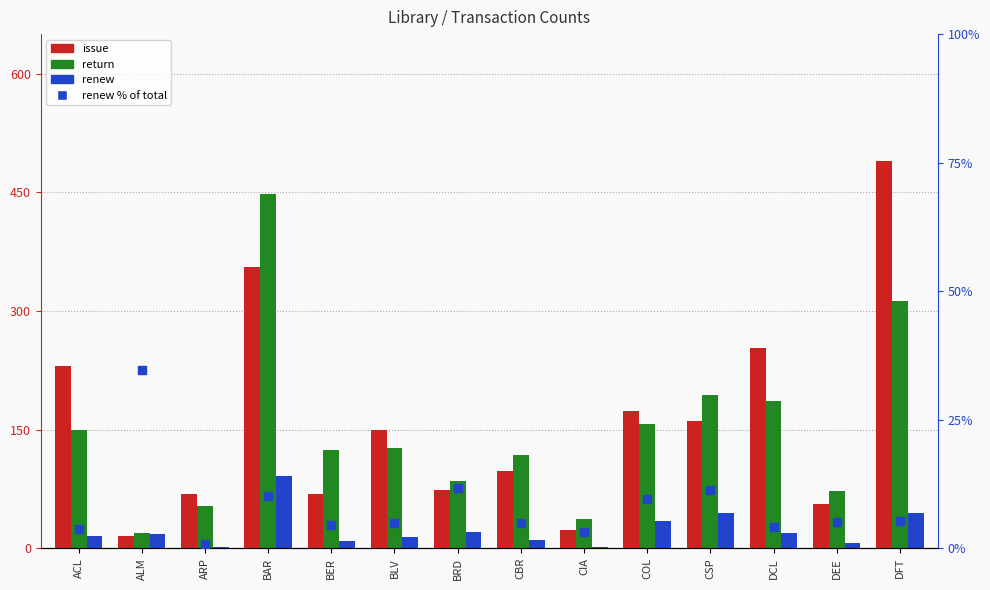

Which series has the largest Y range (max minus min)?

issue